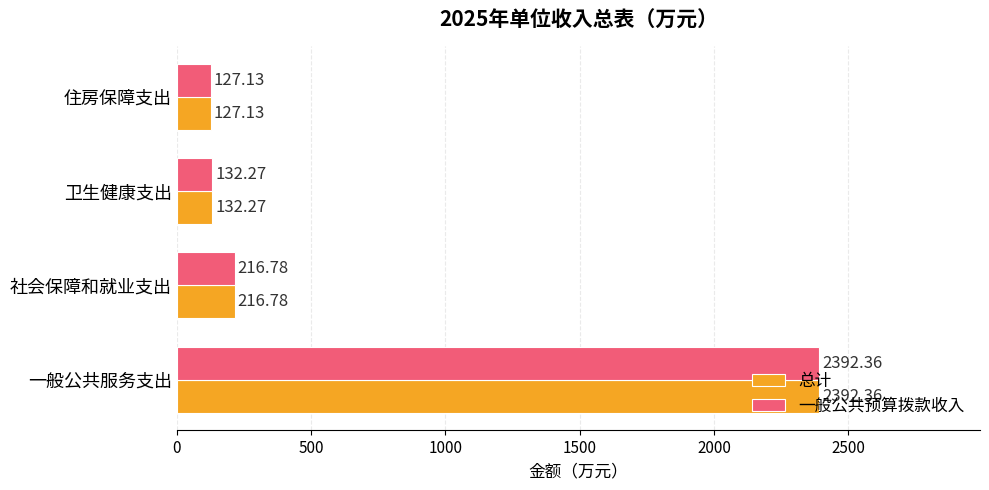

Which label corresponds to the smallest value in the chart?

住房保障支出